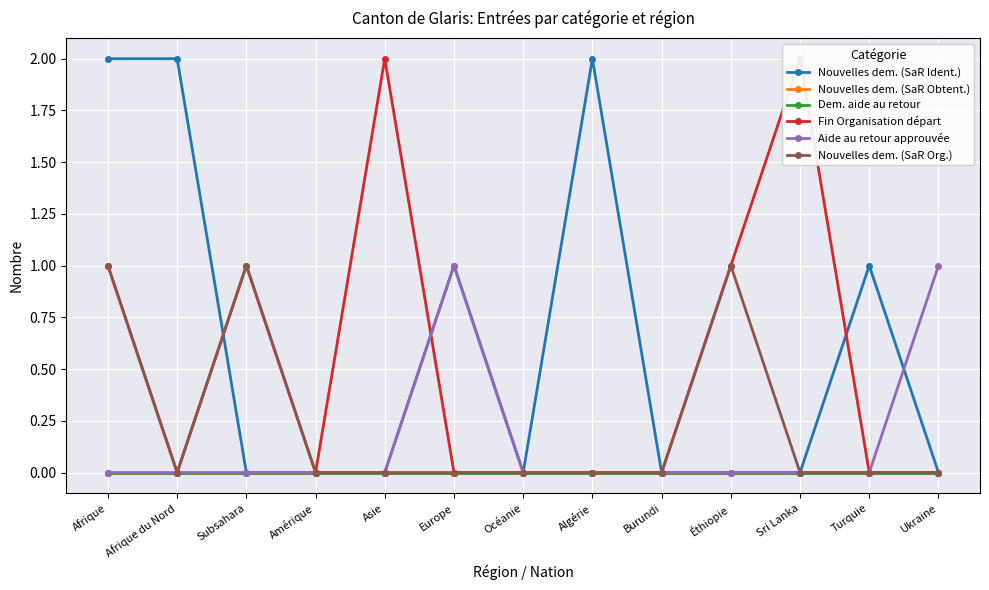

True or false: Aide au retour approuvée and Nouvelles dem. (SaR Obtent.) intersect in this chart.

False